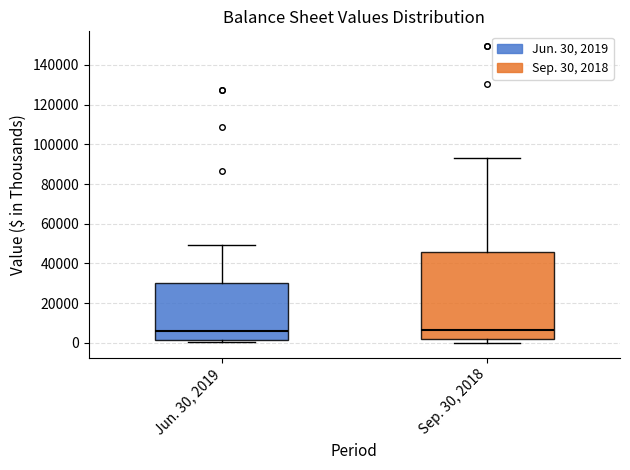

Reading left to right, read every box against the y-axis: the position of its median line, the range the box covers, and the ends of its whiskers. The values are not printed on the chart, so give them approximately, as read against the axis.

Jun. 30, 2019: median 6000, box 2000 to 30000, whiskers 0 to 50000
Sep. 30, 2018: median 6000, box 2000 to 46000, whiskers 0 to 94000